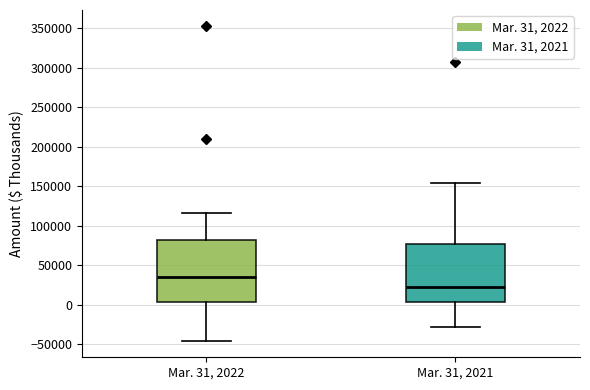

Where does the lower whisker of the box for Mar. 31, 2022 end on the y-axis? The values are not printed on the chart, so give them approximately, as read against the axis.

-45000